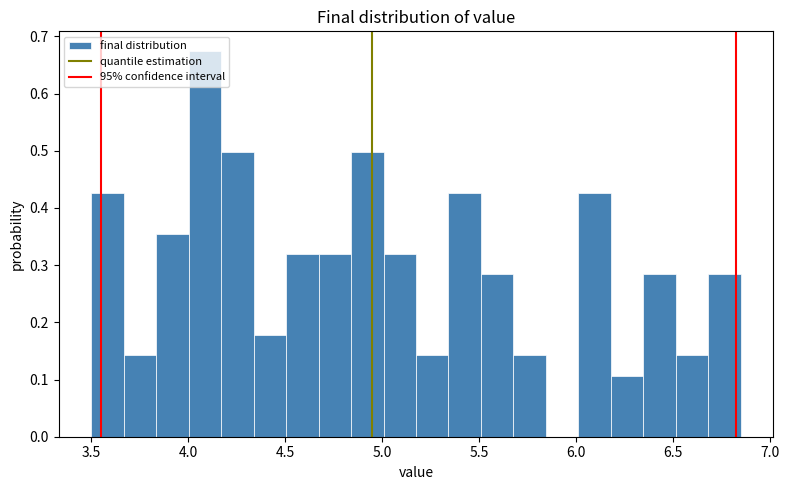

Around what value on the x-axis is the tallest bar? Give the approximate position of its centre, as read against the axis.

4.10